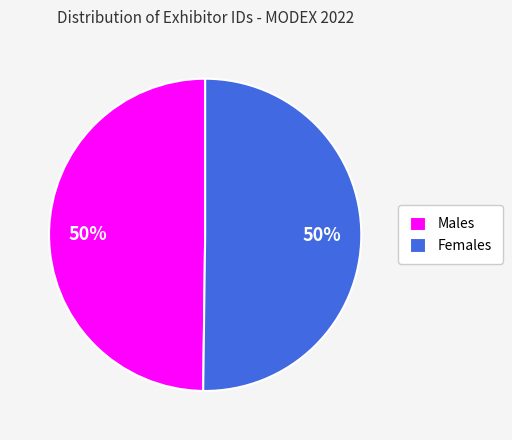

To the nearest percent, what is the average slice percentage?

50%